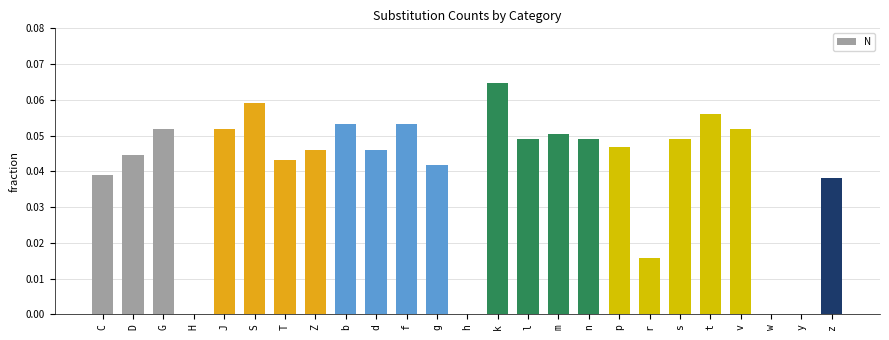

True or false: the data shows 0.0 at T.

True